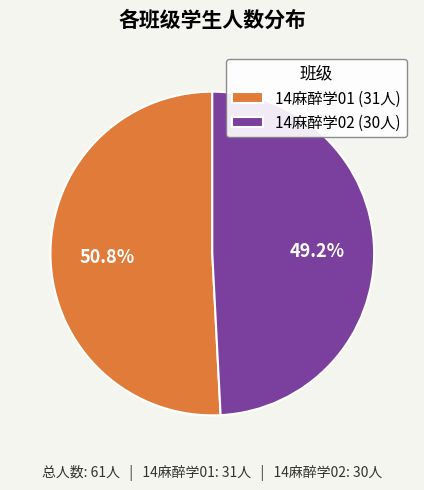

To the nearest percent, what portion does 14麻醉学02 represent?

49%